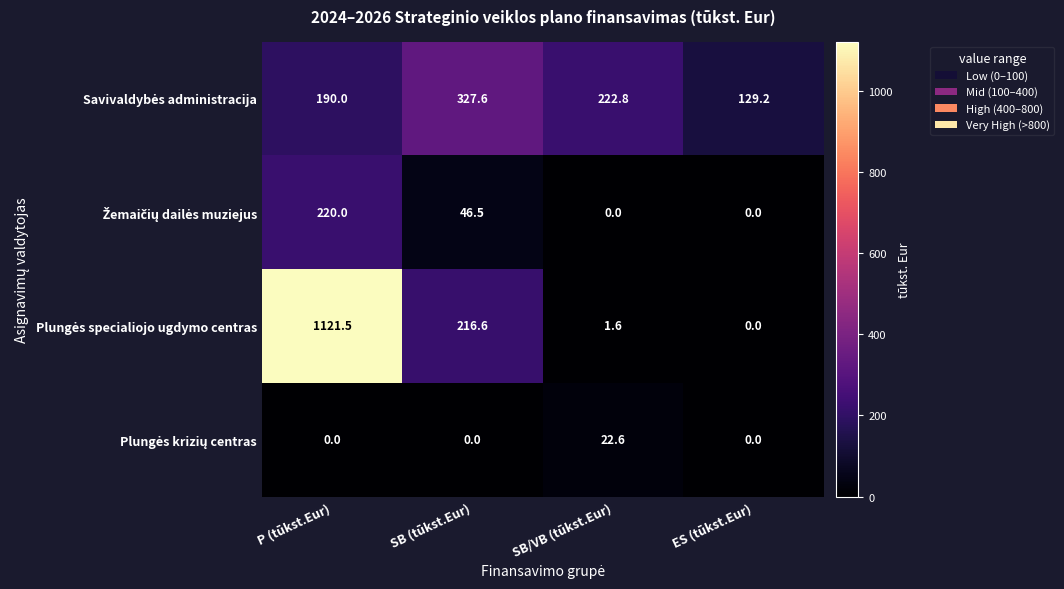

Which label corresponds to the largest value in the chart?

P (tūkst.Eur)